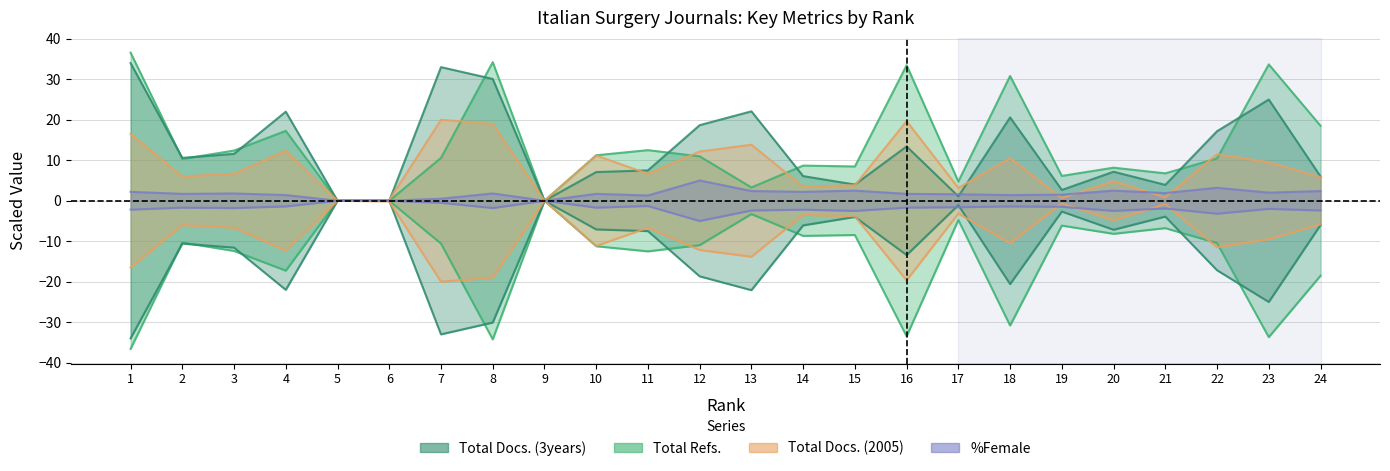

How many data points does each series have?

24